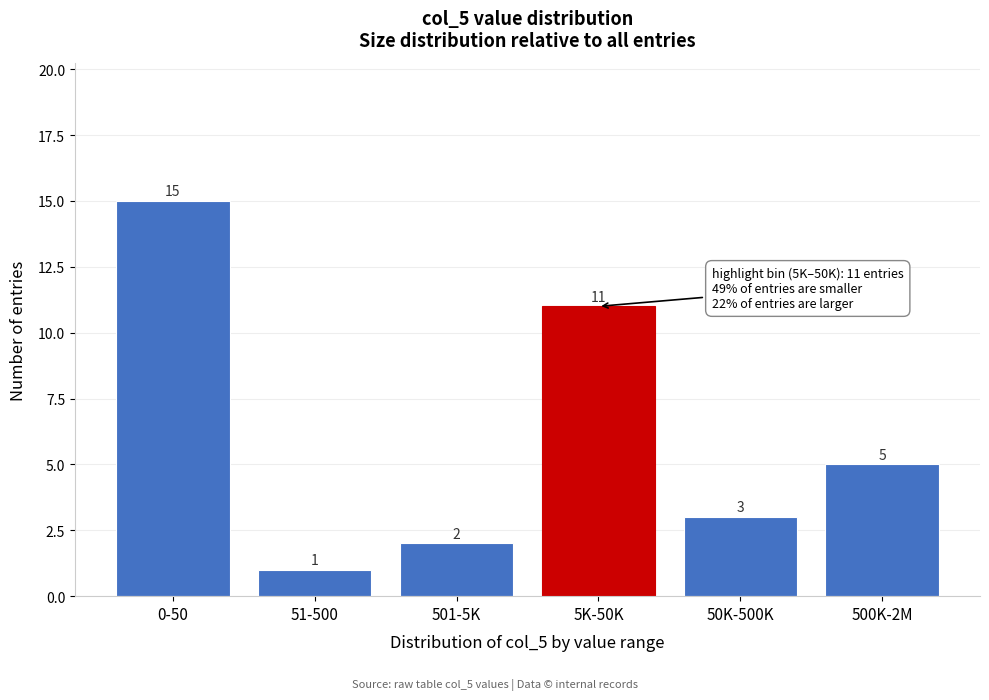

Reading right to left, transcribe all the data shown in this chart.

5	3	11	2	1	15